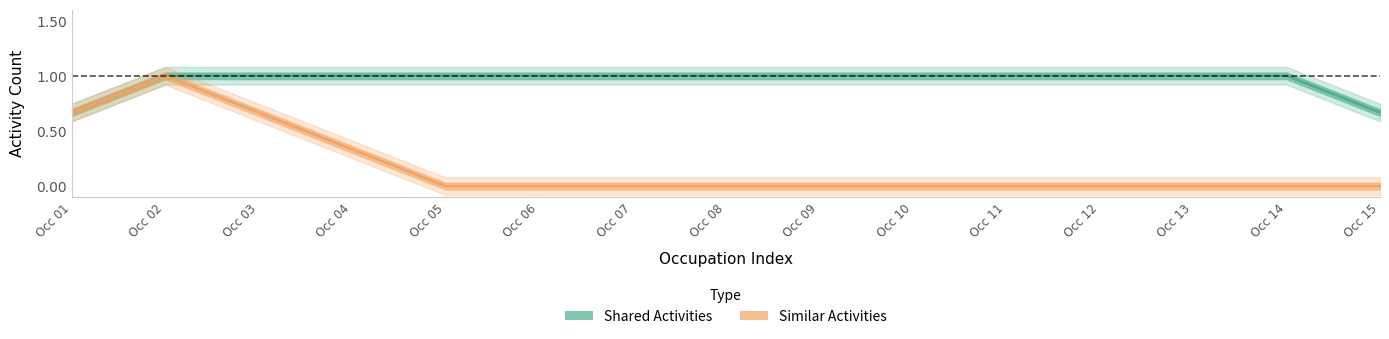

True or false: Shared Activities and Similar Activities intersect in this chart.

False